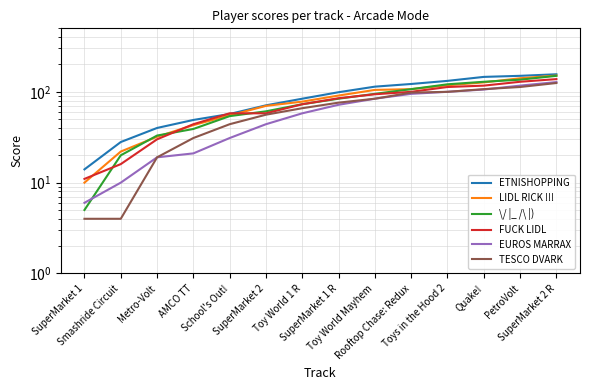

At how many categories does at least one series exceed 128?

4